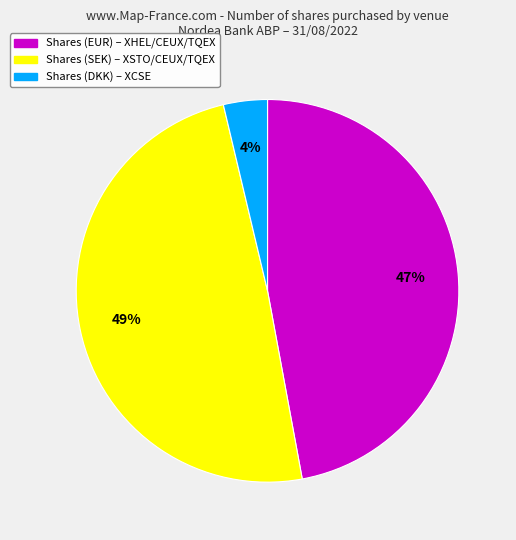

Is there a majority slice in this chart?

No